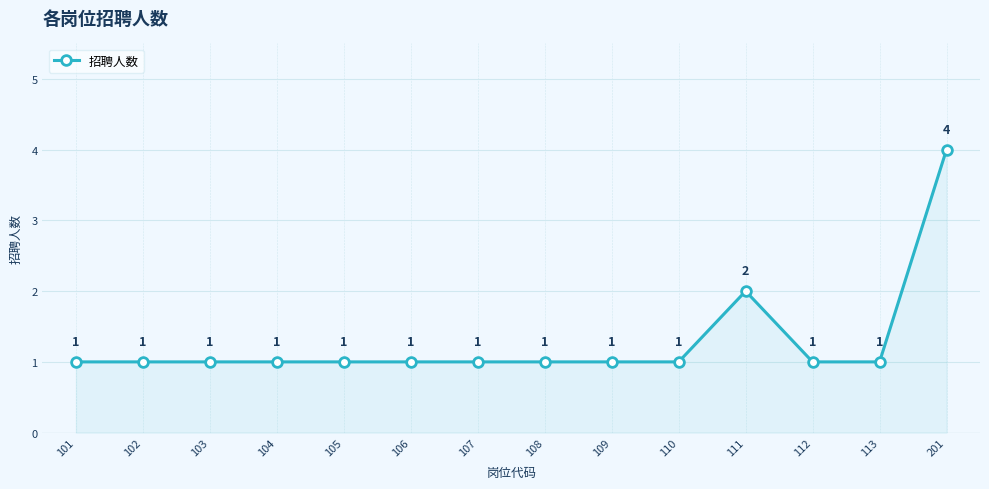

Reading left to right, extract all data points from this chart.

1	1	1	1	1	1	1	1	1	1	2	1	1	4